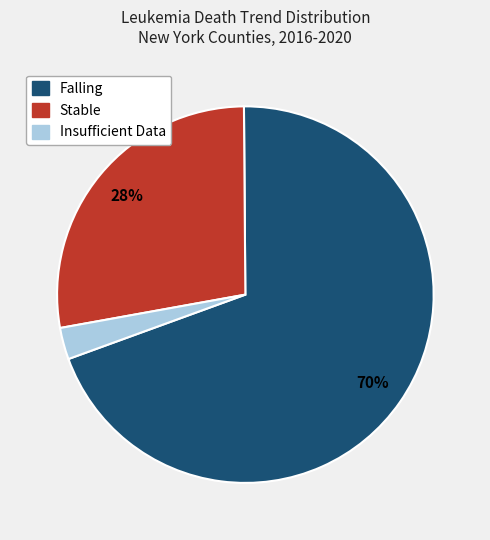

Is there any slice that represents more than half of the pie?

Yes